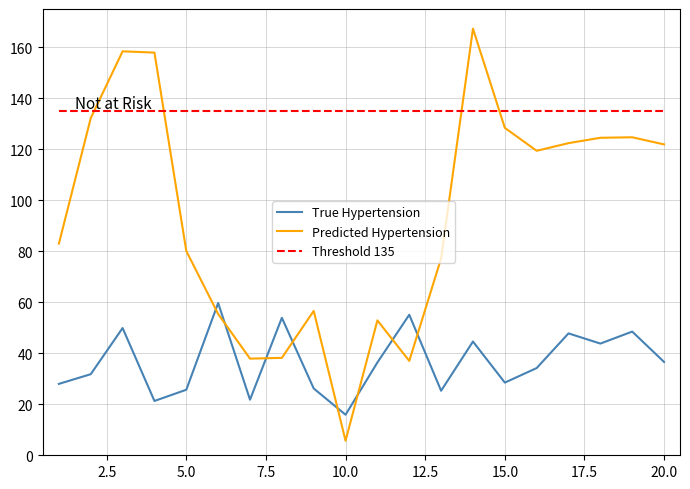

What is the sum of all True Hypertension values?

735.0